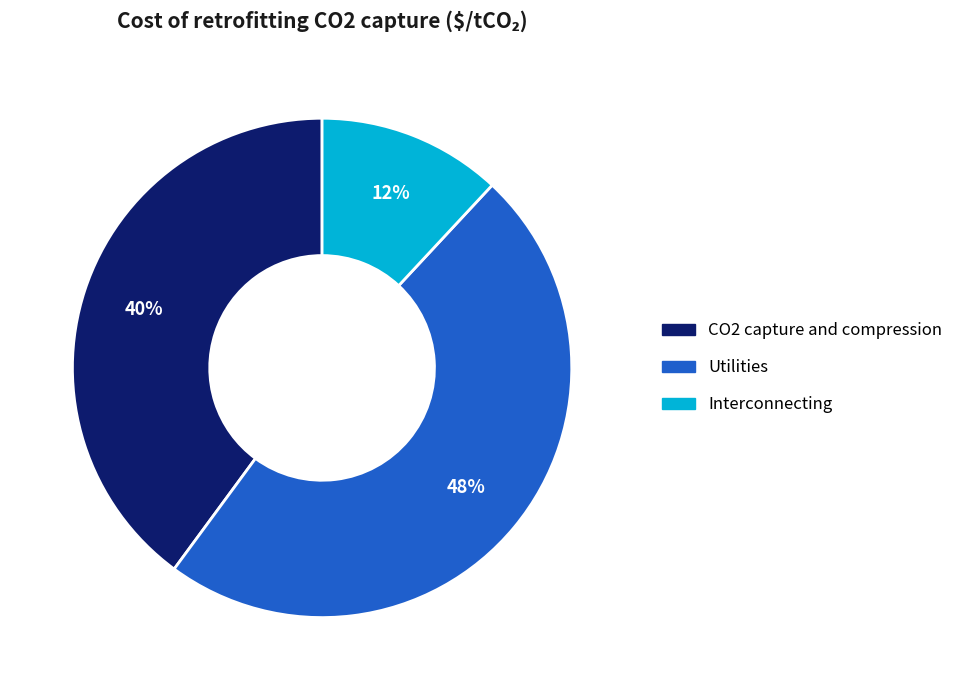

What percentage is the Utilities slice, to the nearest percent?

48%